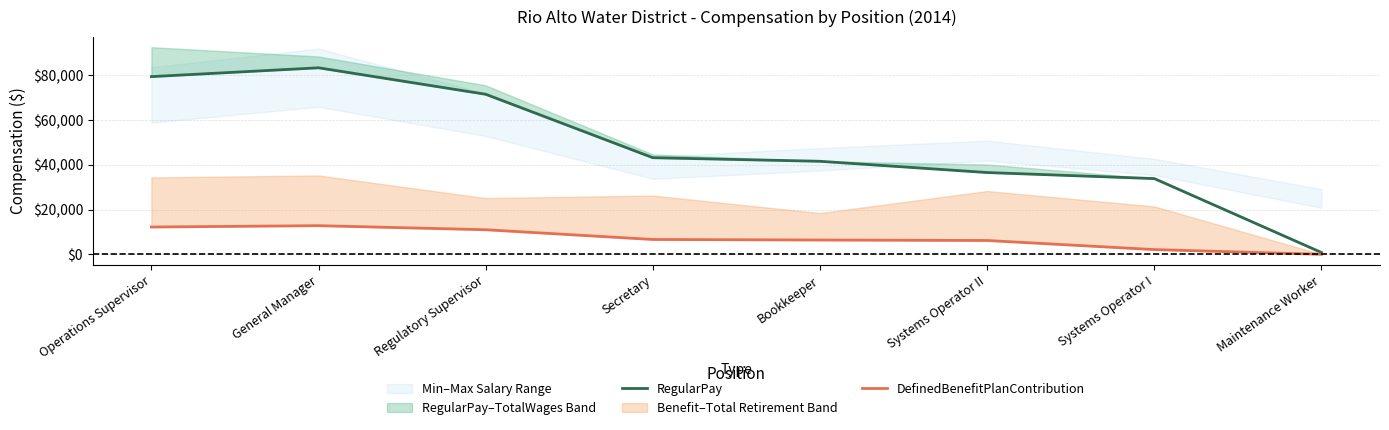

What is the average value of the DefinedBenefitPlanContribution series?

7155